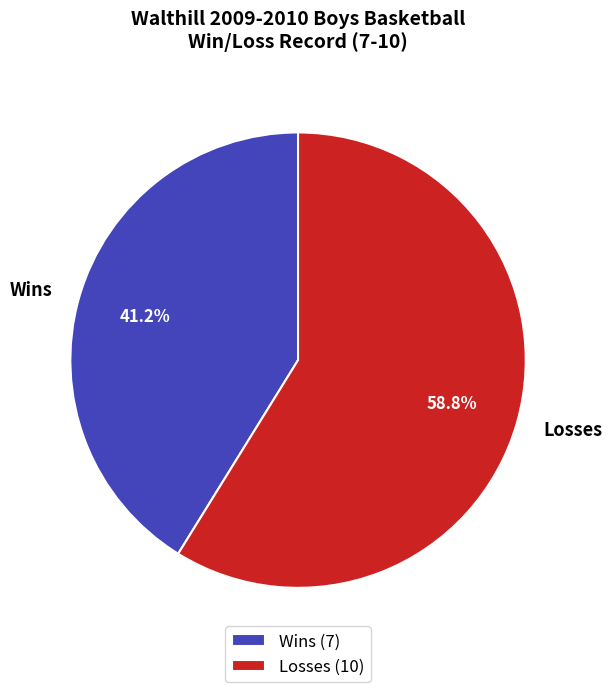

Approximately how many times larger is the value at Losses compared to Wins?

1.4